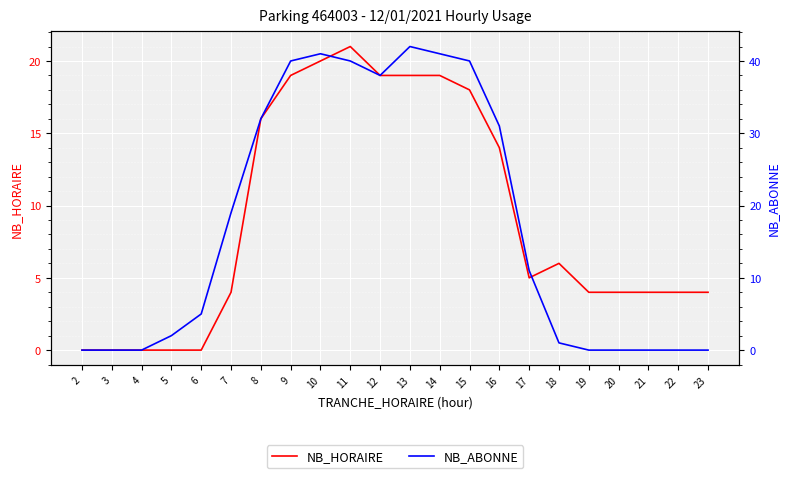

List the labels in order of NB_HORAIRE value, largest first.

11, 10, 9, 12, 13, 14, 15, 8, 16, 18, 17, 7, 19, 20, 21, 22, 23, 2, 3, 4, 5, 6